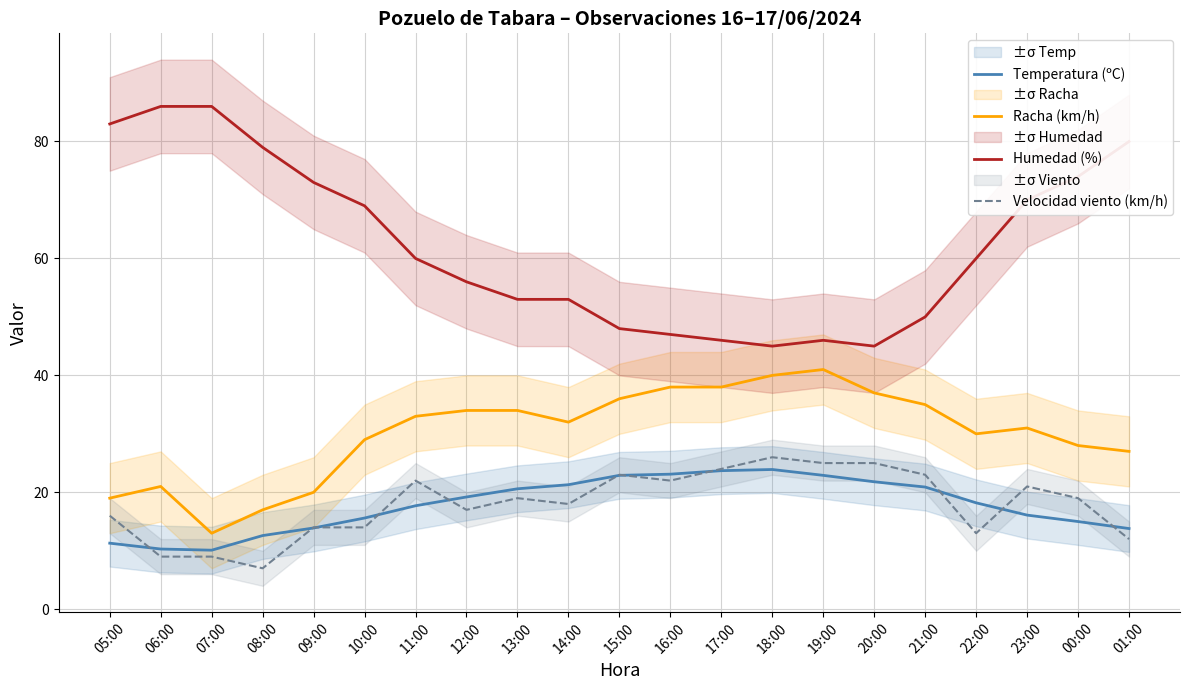

How many lines are shown in the chart?

4